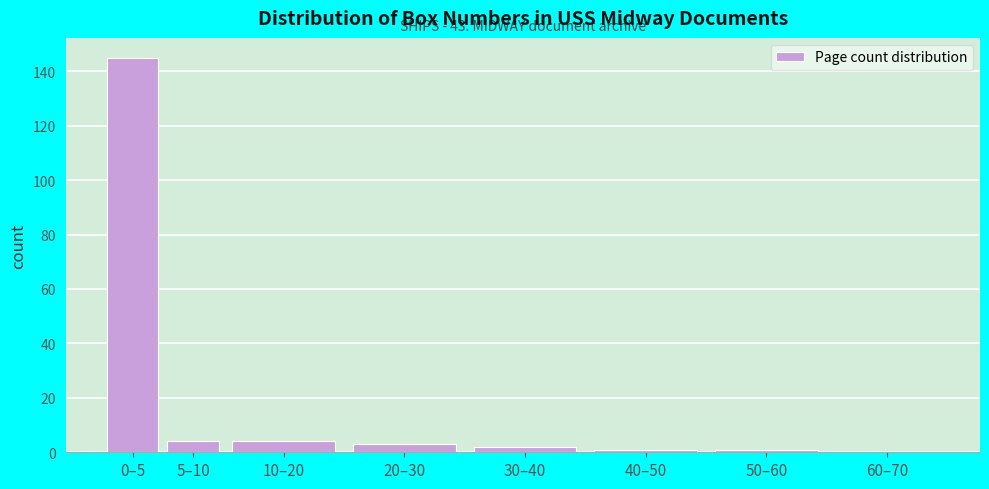

Reading right to left, extract all data points from this chart.

60–70=0	50–60=1	40–50=1	30–40=2	20–30=3	10–20=4	5–10=4	0–5=145